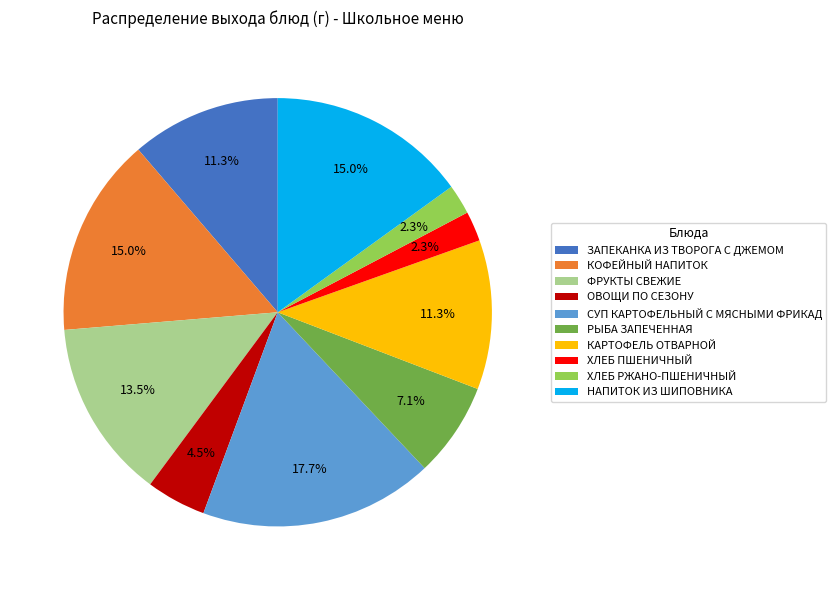

The РЫБА ЗАПЕЧЕННАЯ slice represents 1% of the pie. True or false?

False